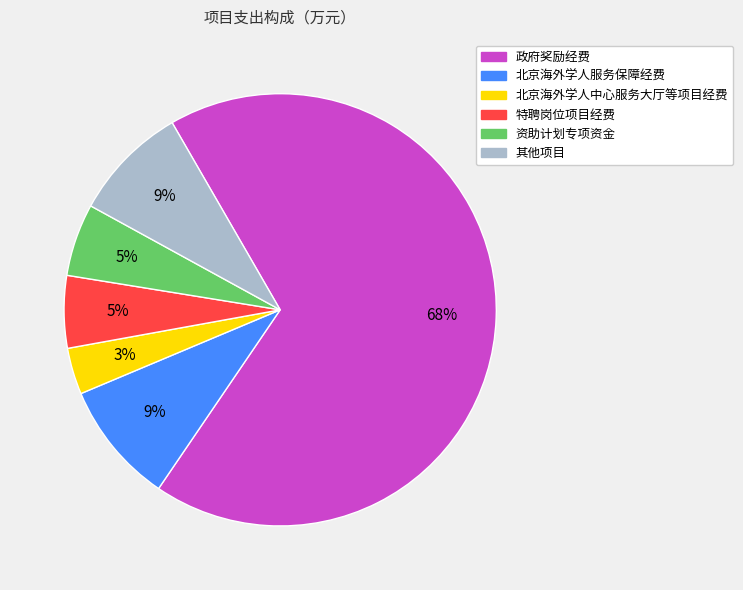

To the nearest percent, what is the average slice percentage?

17%